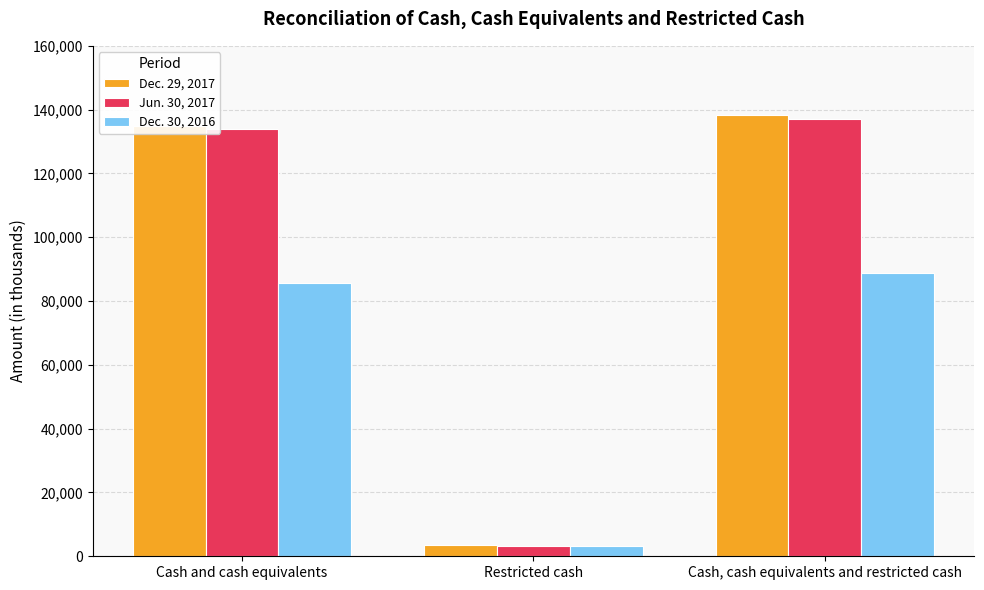

What are all the series names shown in the legend?

Dec. 29, 2017, Jun. 30, 2017, Dec. 30, 2016